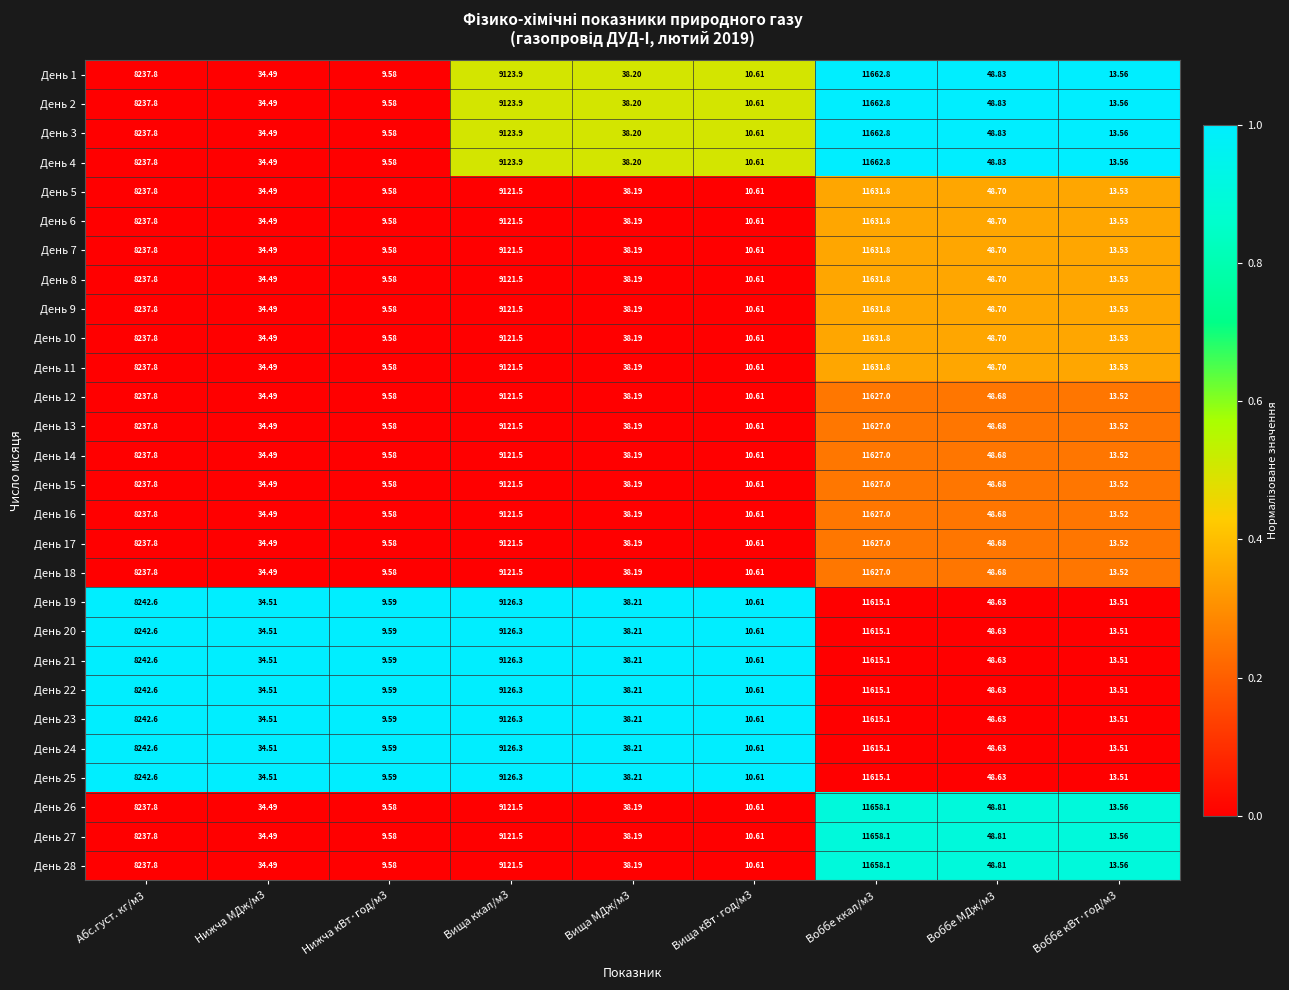

Is the value of День 9 at Абс.густ. кг/м3 greater than the value of День 13 at Вища ккал/м3?

No